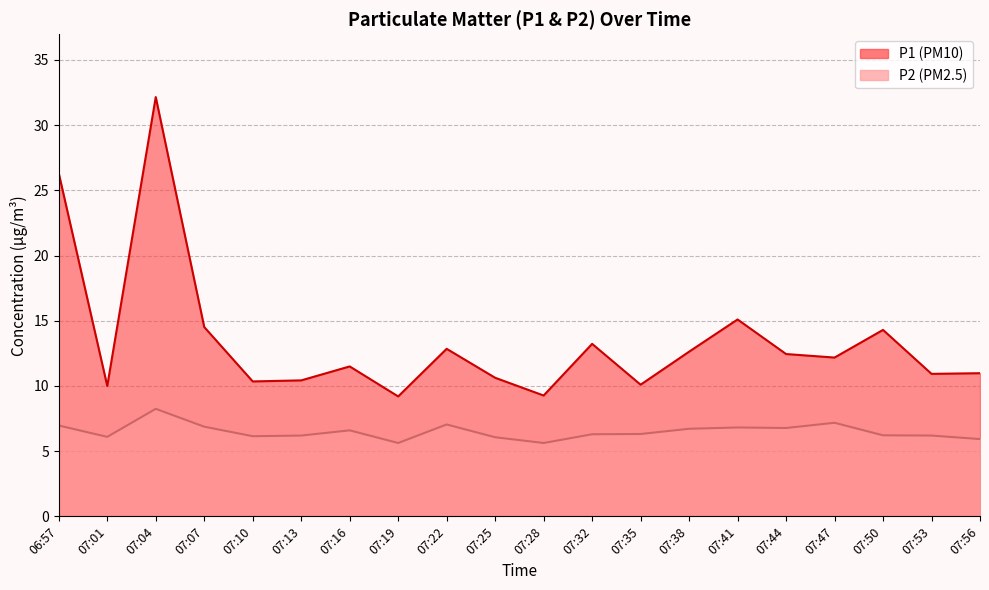

How many interior local valleys does the P1 series have?

7